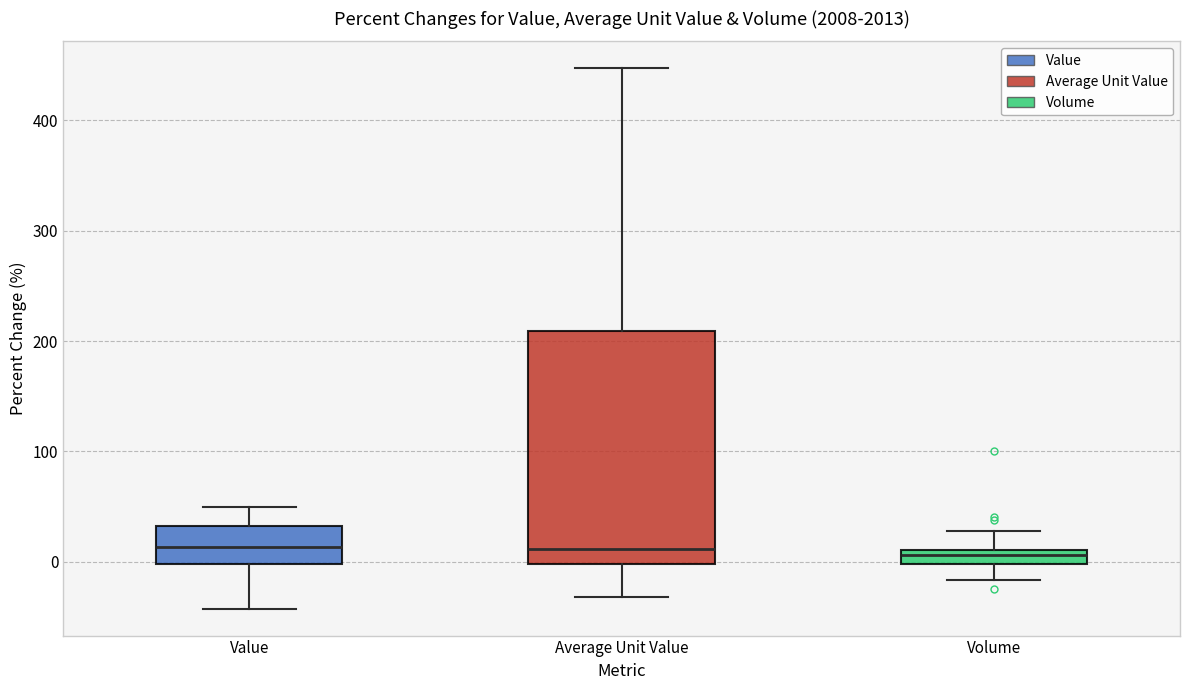

Comparing the boxes themselves (not the whiskers), which one is the tallest?

Average Unit Value